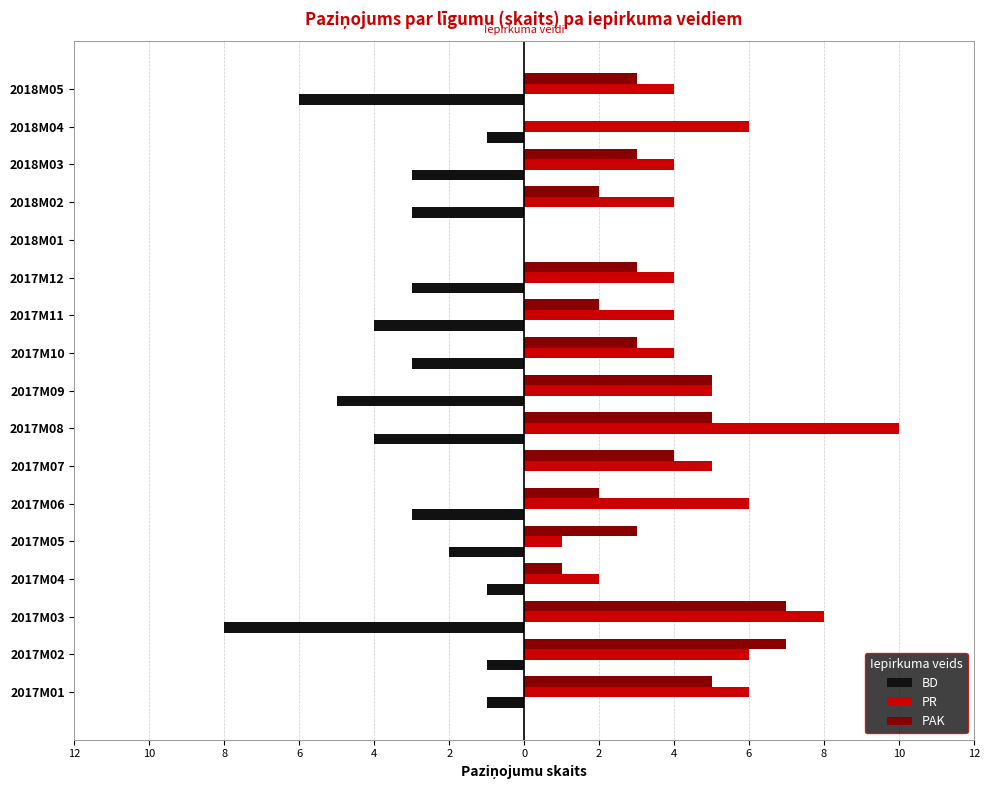

How many BD values are between -4 and -1?

12